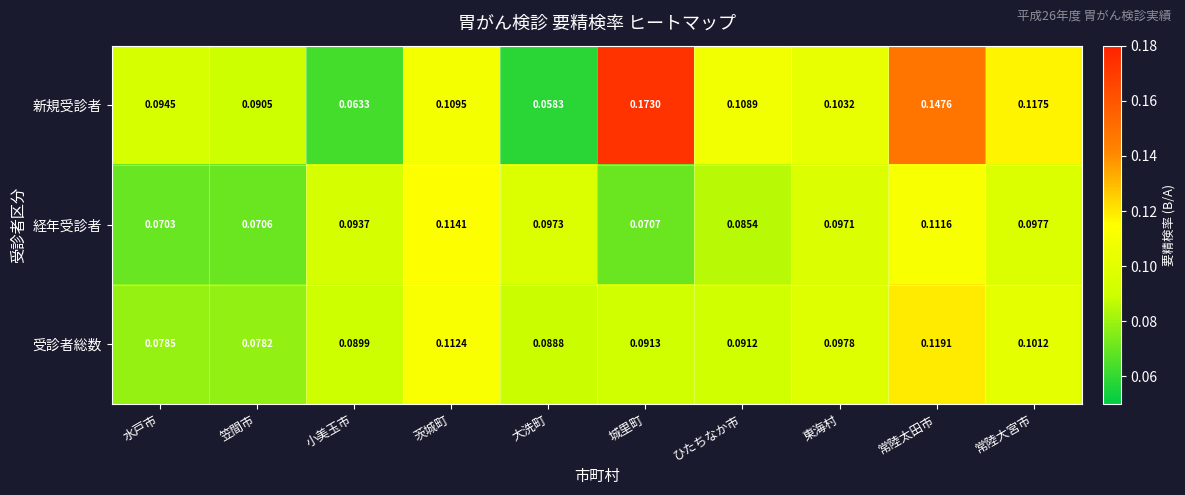

Between 大洗町 and ひたちなか市, which series saw the biggest shift?

新規受診者